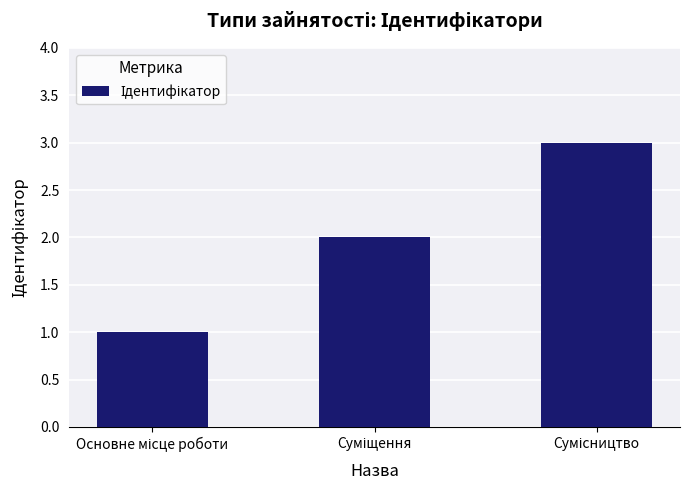

What is the sum of all values?

6